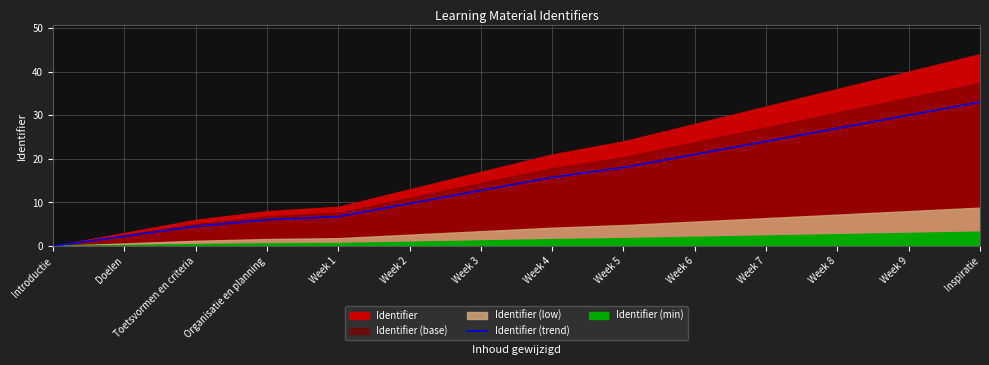

True or false: Identifier (trend) has a value of 9.4 at Week 7.

False